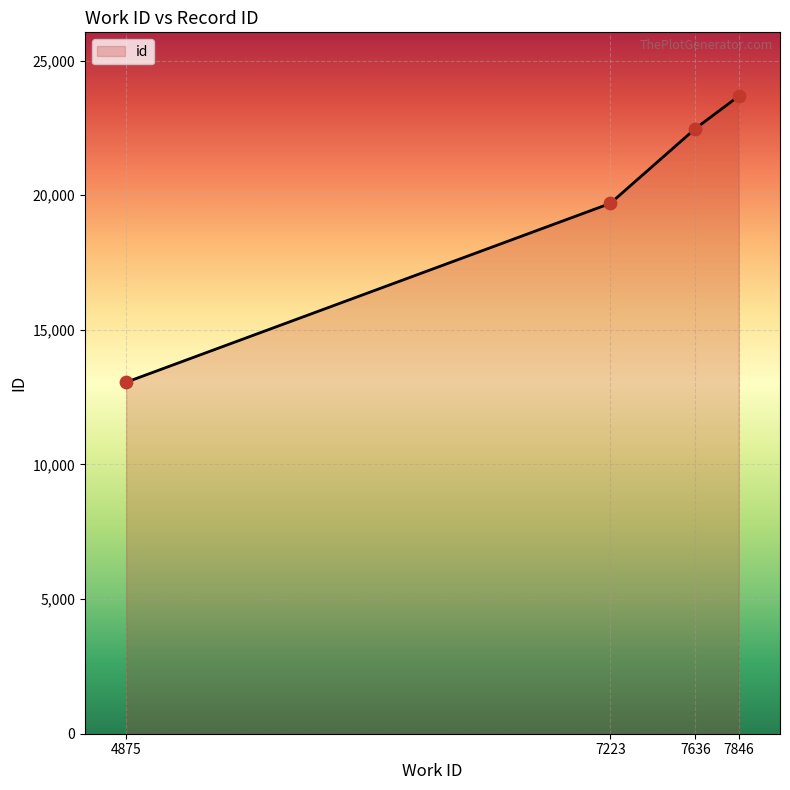

What is the ratio of the value at 7223 to the value at 4875?

1.5